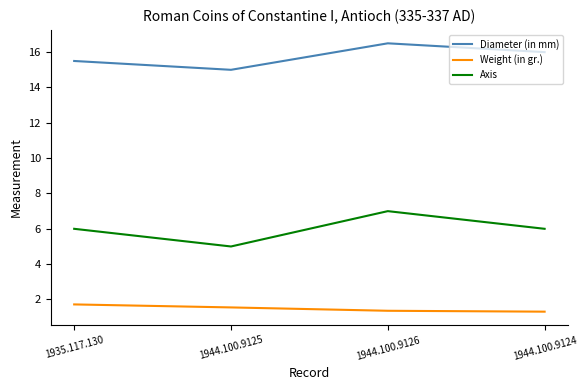

At which label does Axis reach its peak?

1944.100.9126